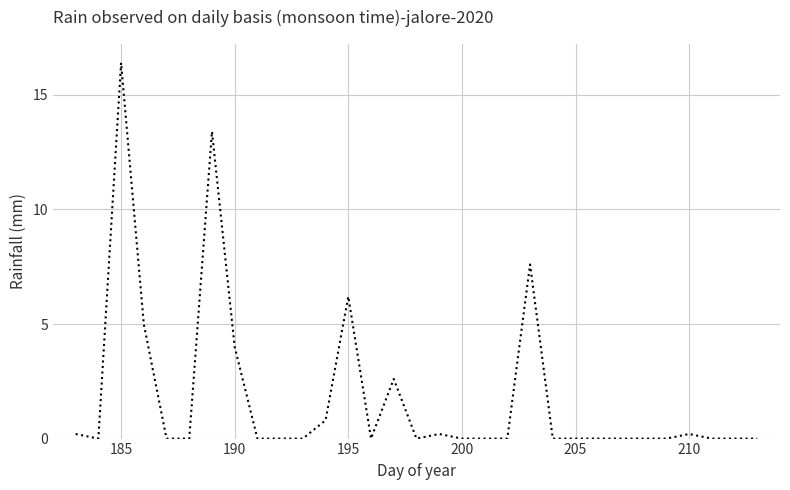

The value at 205 is -11.3. True or false?

False